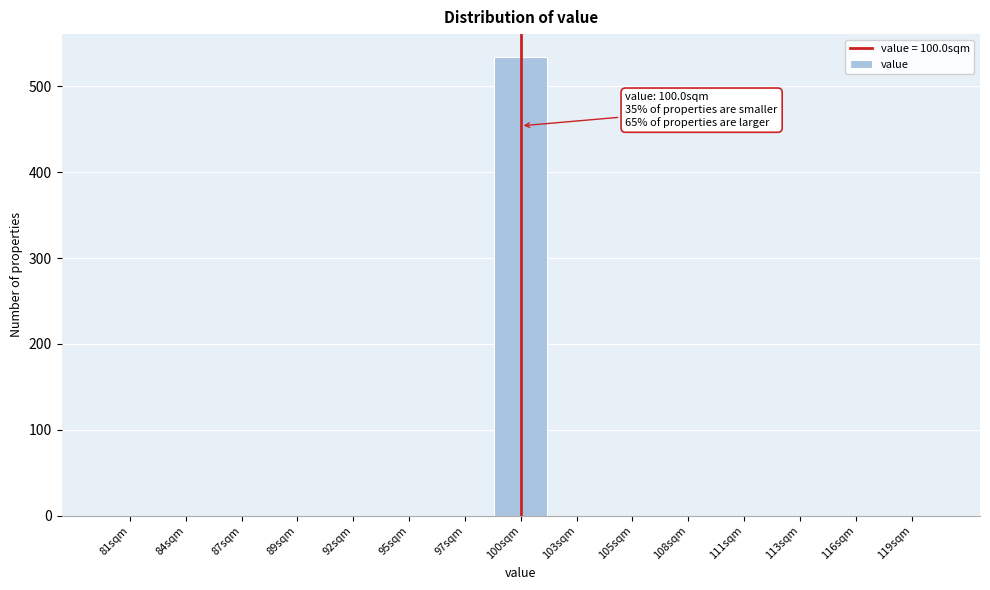

Over which range of the x-axis is the bar tallest?

98.5 to 101.5